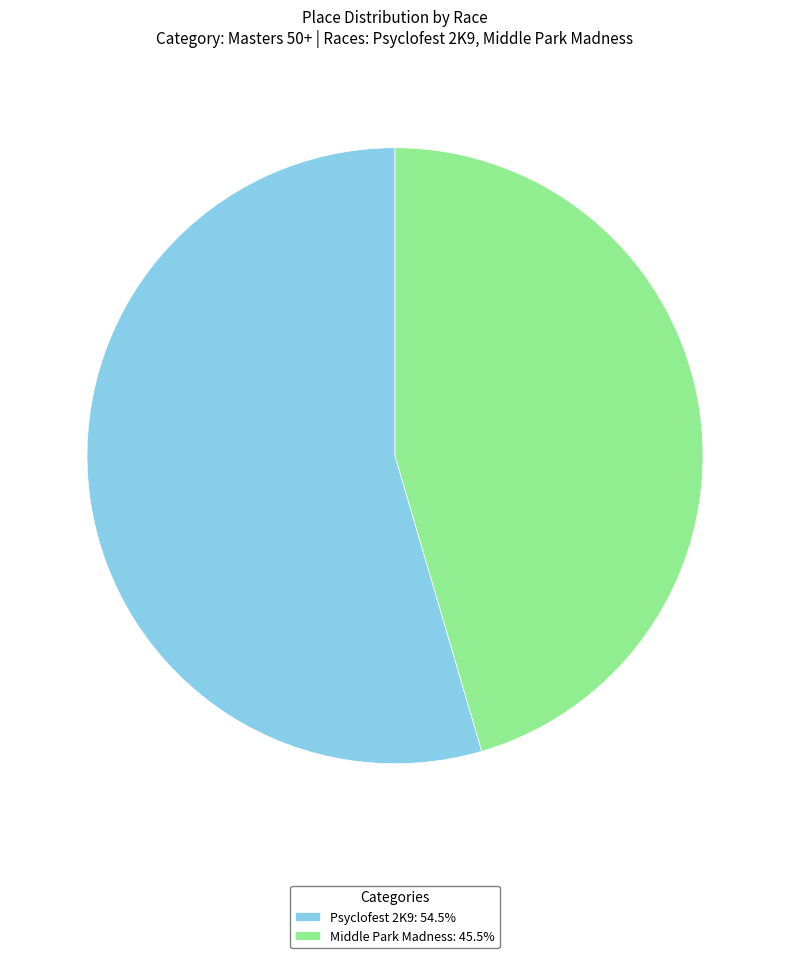

Is there any slice that represents more than half of the pie?

Yes